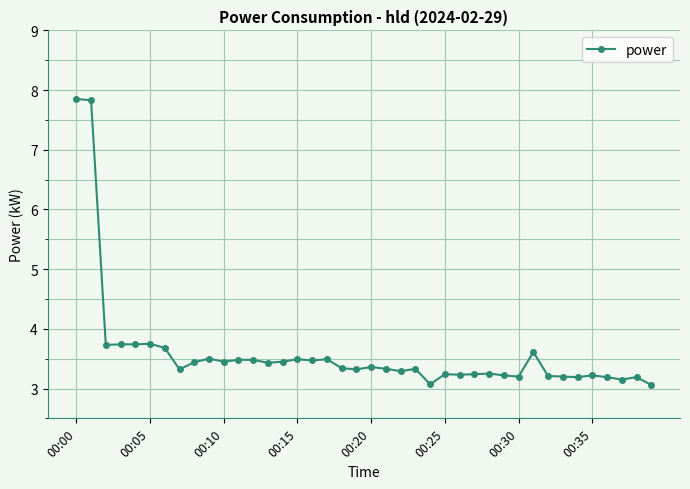

What is the smallest value displayed?

3.1